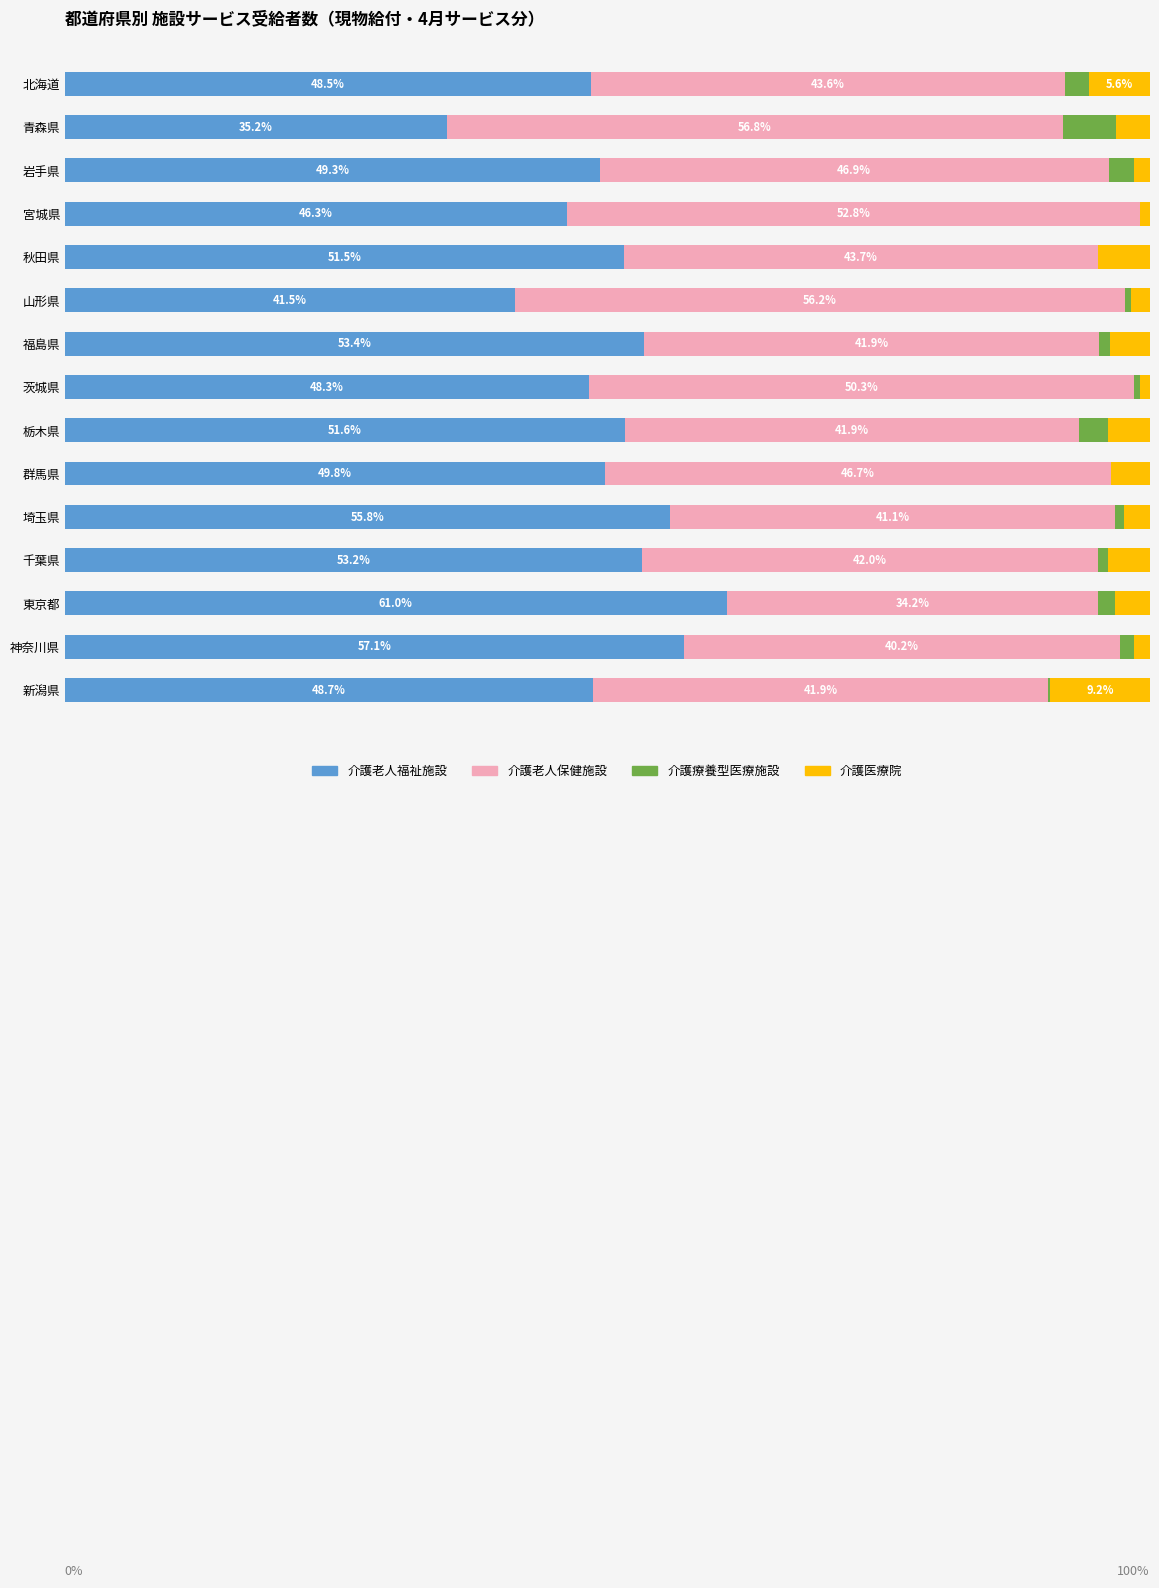

At which label does 介護老人福祉施設 reach its peak?

東京都